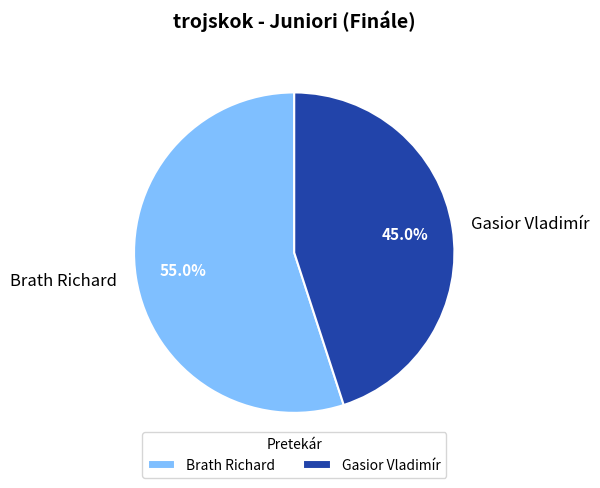

Rank the categories by value from highest to lowest.

Brath Richard, Gasior Vladimír